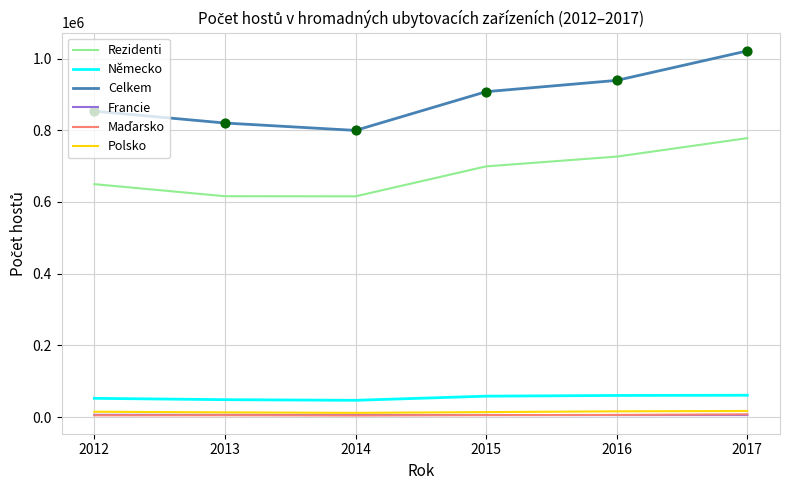

Which series has the largest total across all categories?

Celkem